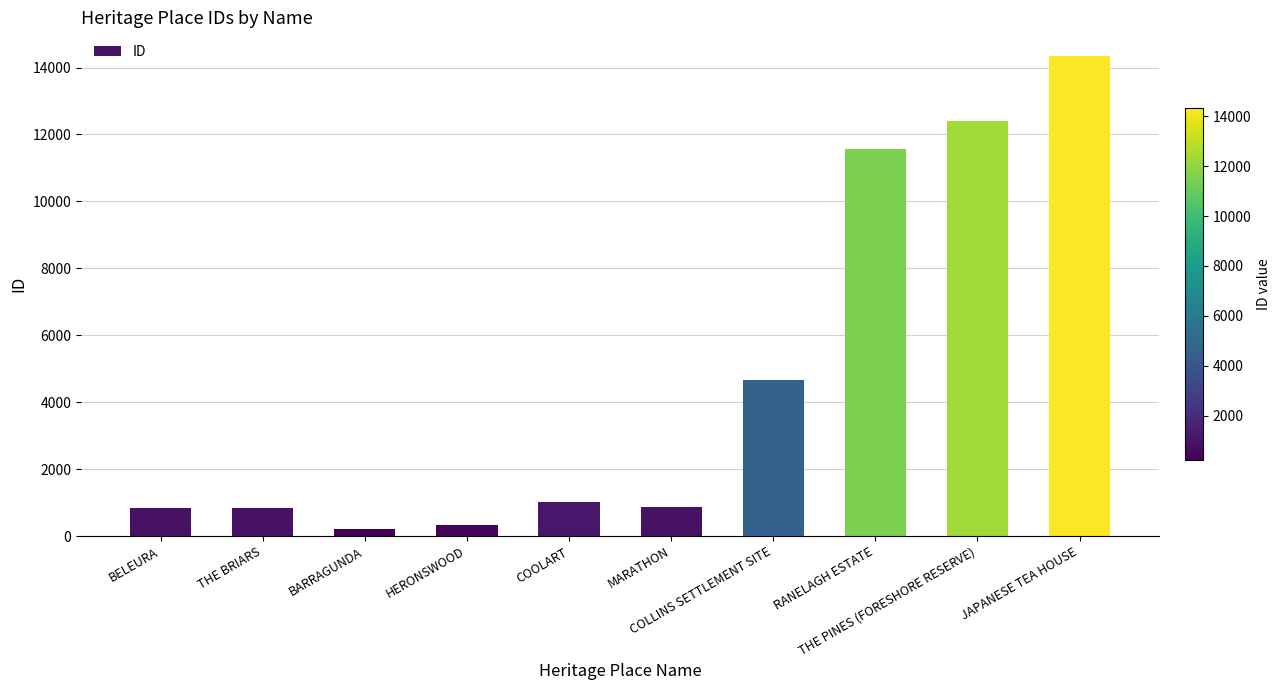

What is the sum of the values at COOLART and COLLINS SETTLEMENT SITE?

5683